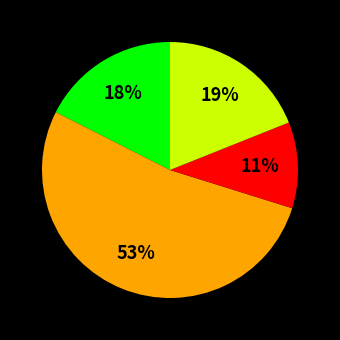

How many slices are in this pie chart?

4